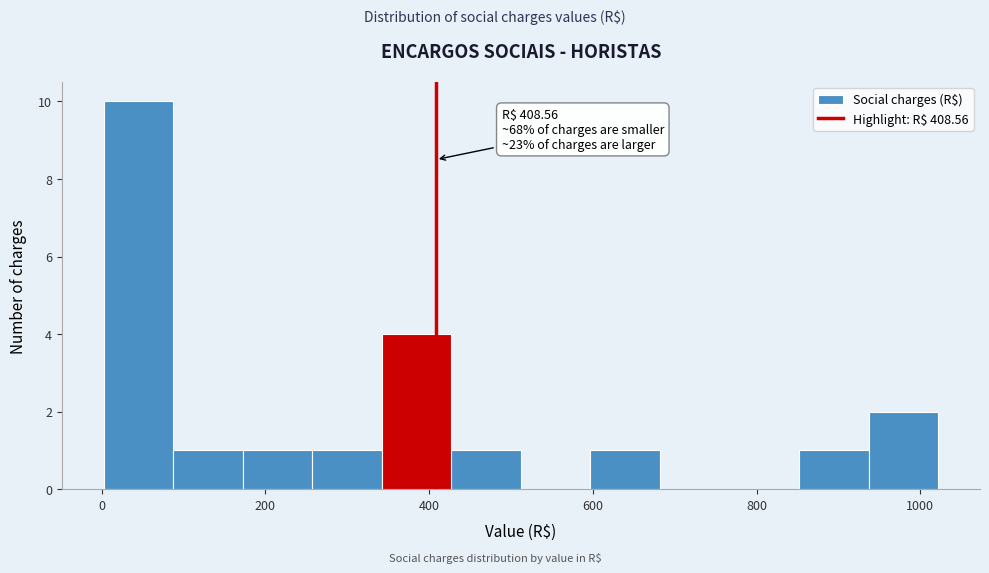

Which range on the x-axis has the tallest bar?

0 to 80